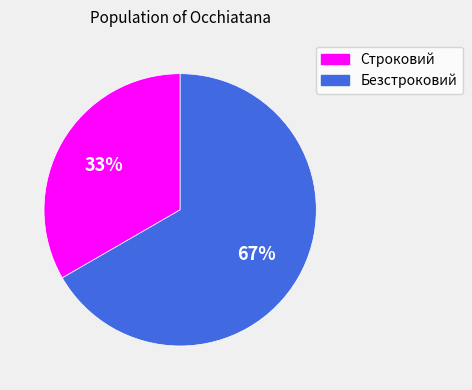

True or false: Безстроковий accounts for 59% of the total.

False